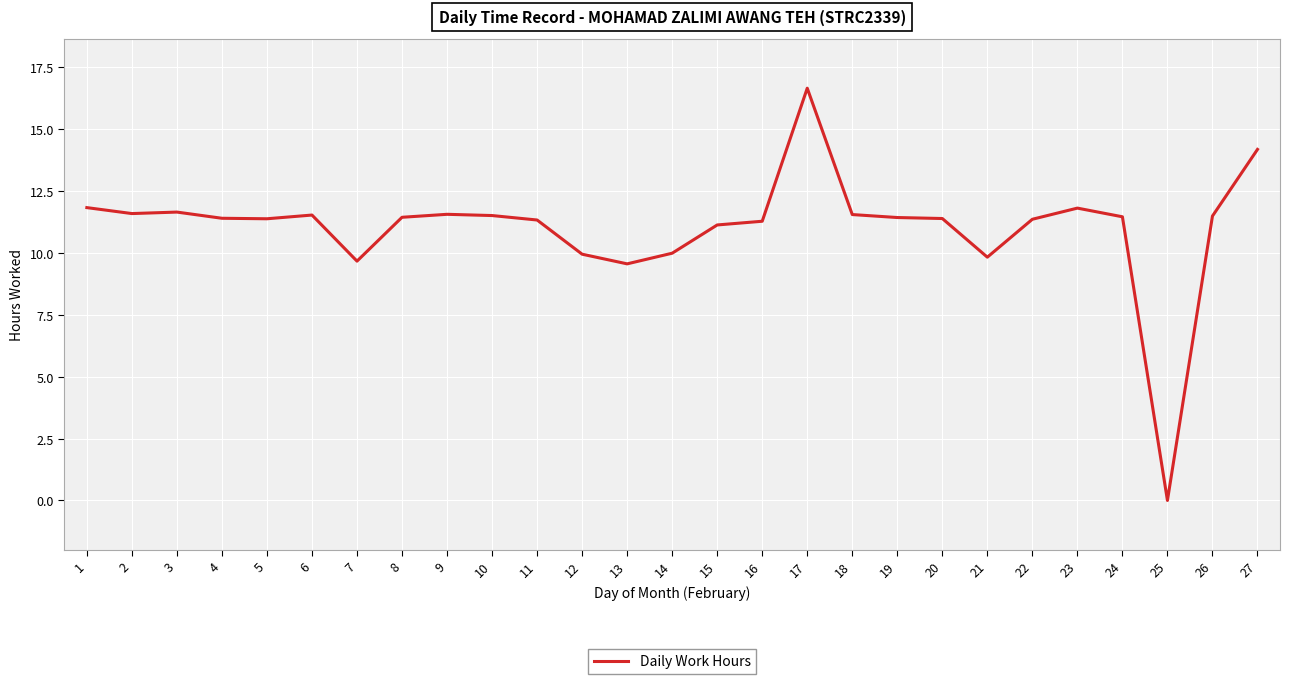

What value does the data have at 21?

9.8